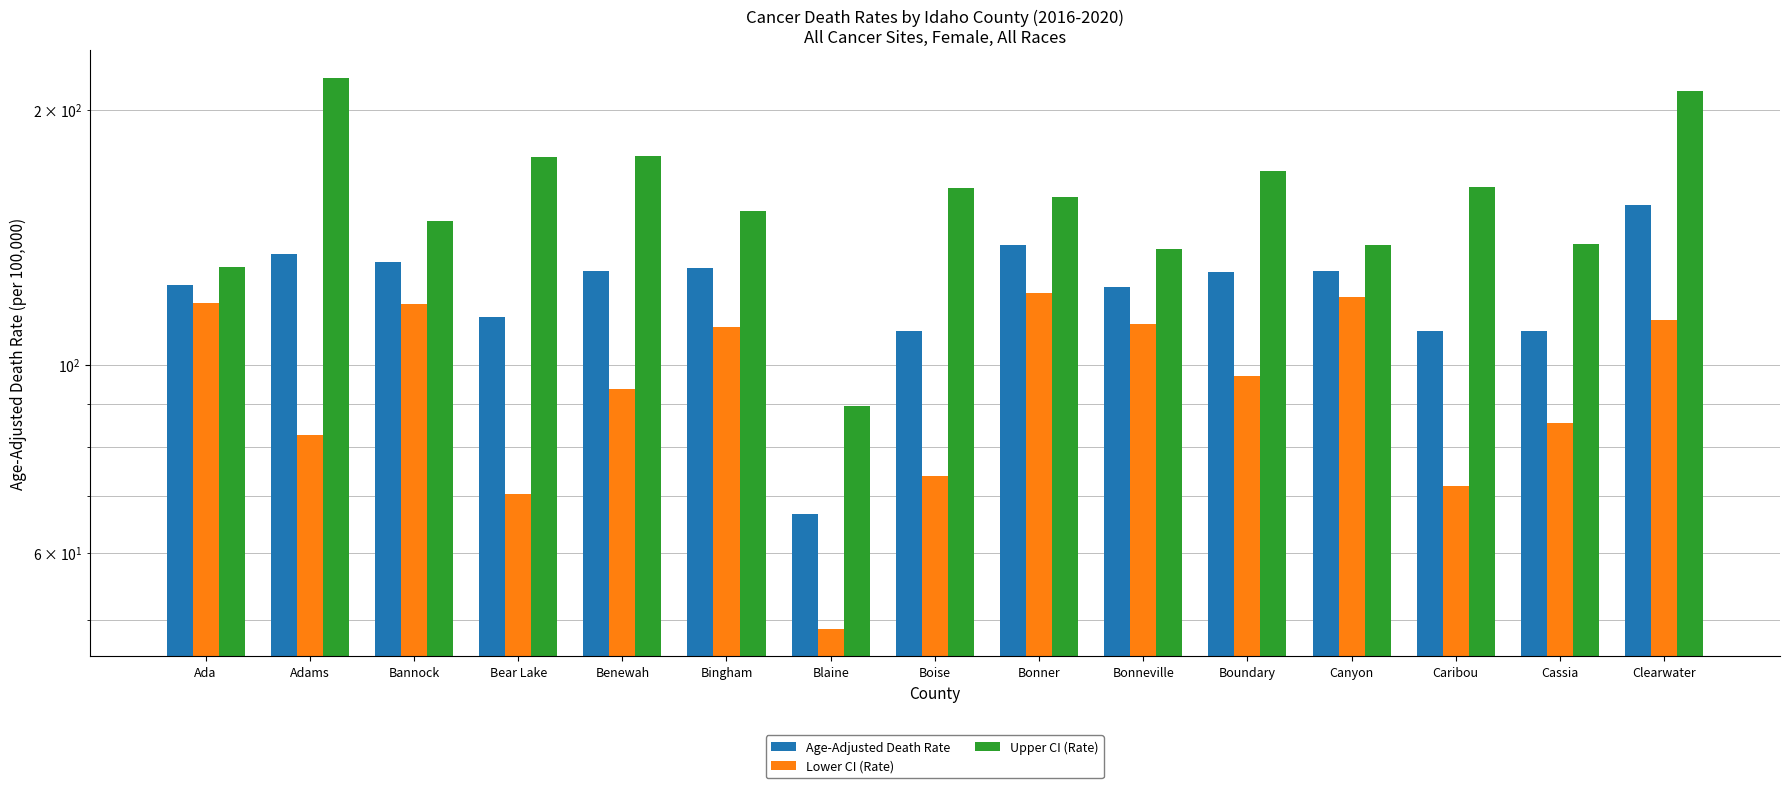

Which label corresponds to the smallest value in the chart?

Blaine